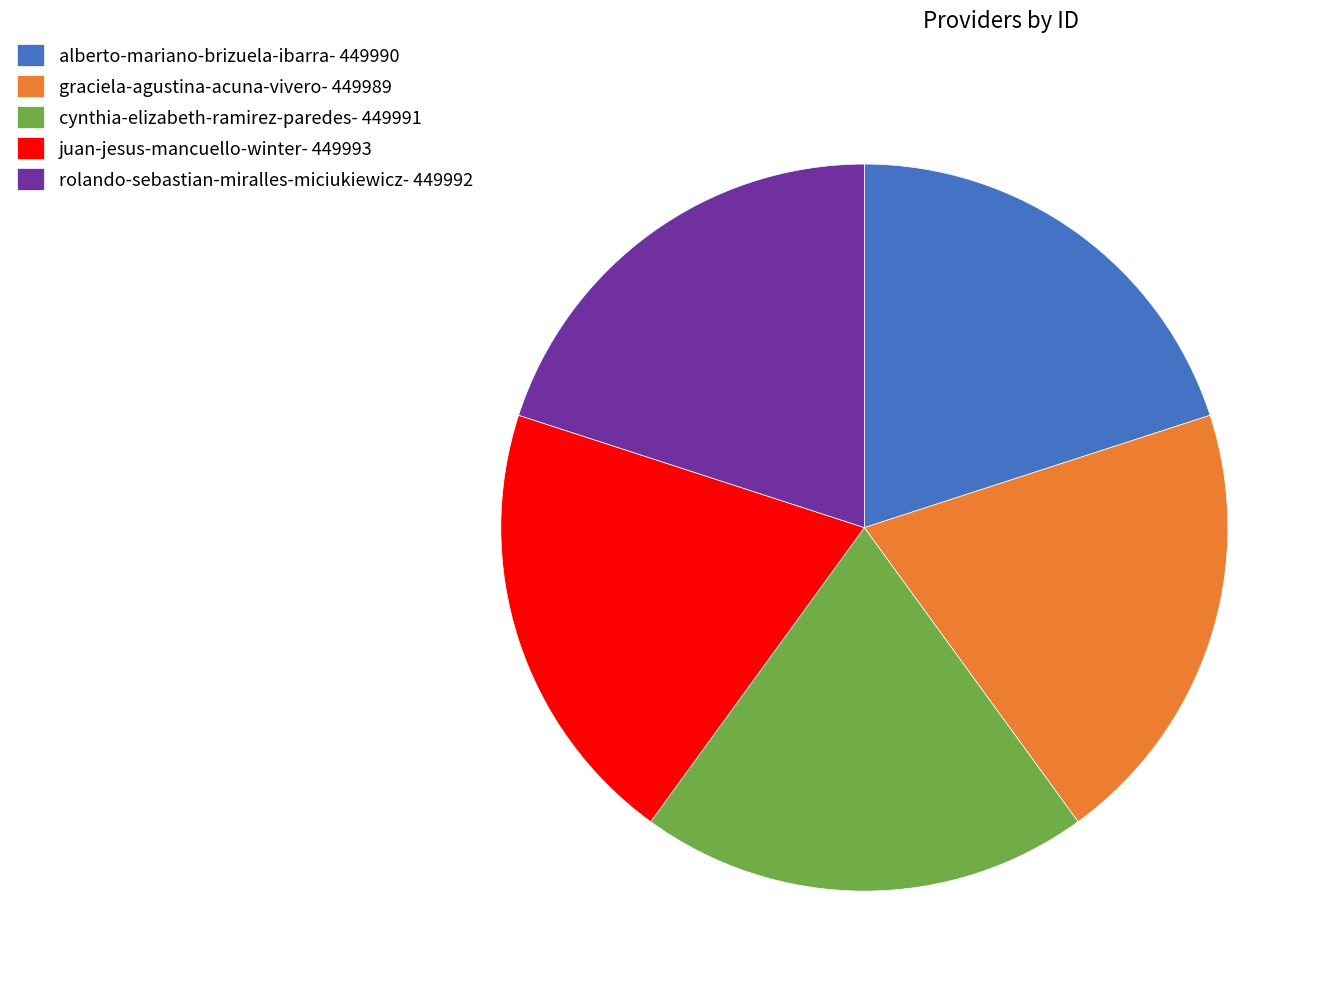

Is the sum of graciela-agustina-acuna-vivero and rolando-sebastian-miralles-miciukiewicz greater than half?

No